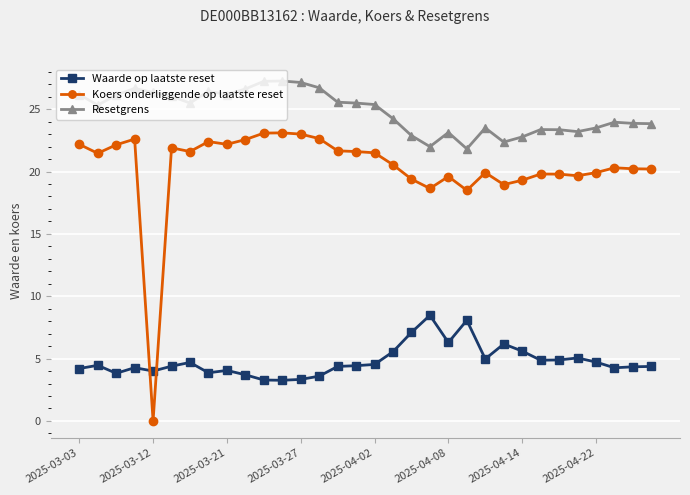

At how many categories does at least one series exceed 15?

32